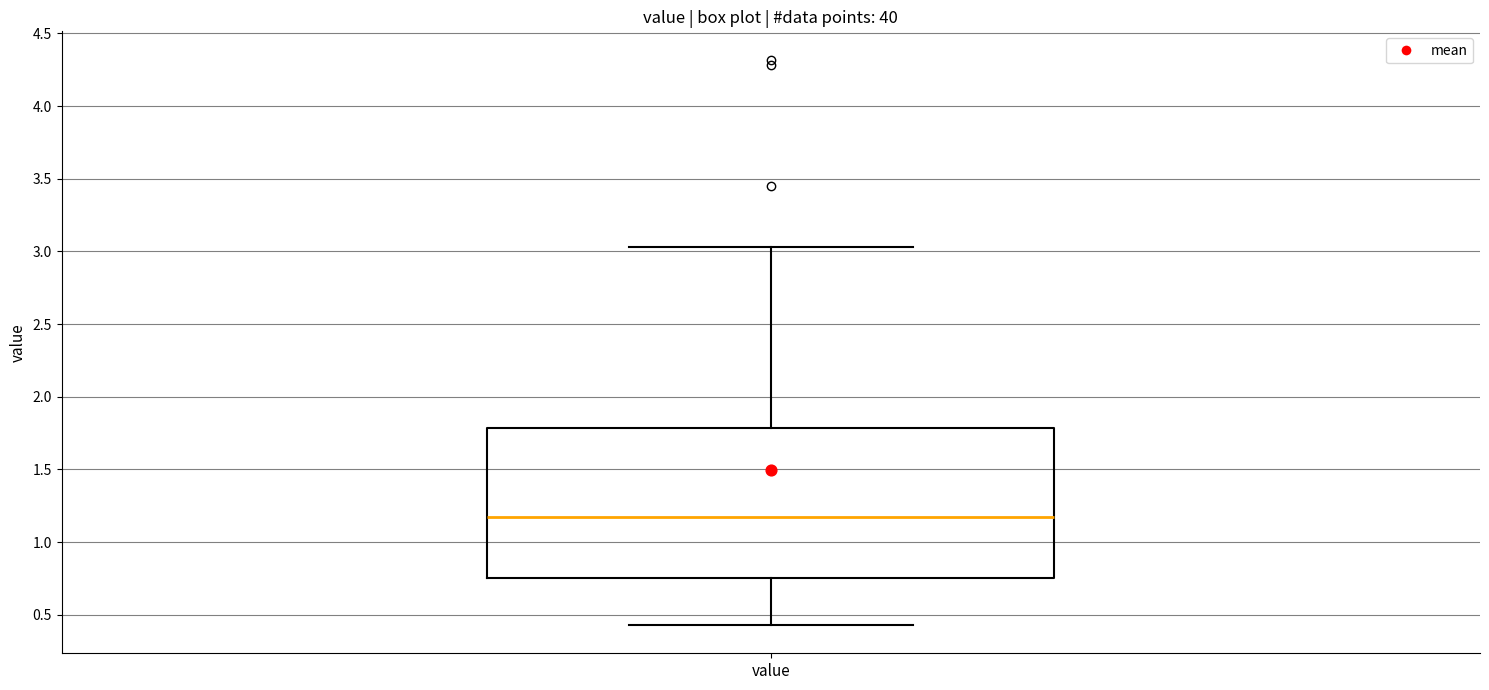

Read this box plot against the y-axis: the position of the median line, the range covered by the box, and the ends of both whiskers. The values are not printed on the chart, so give them approximately, as read against the axis.

median 1.20, box 0.75 to 1.80, whiskers 0.45 to 3.05